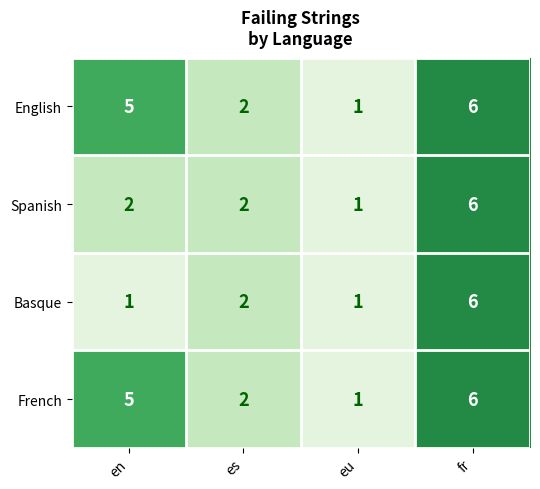

The English series shows 2 at es. True or false?

True